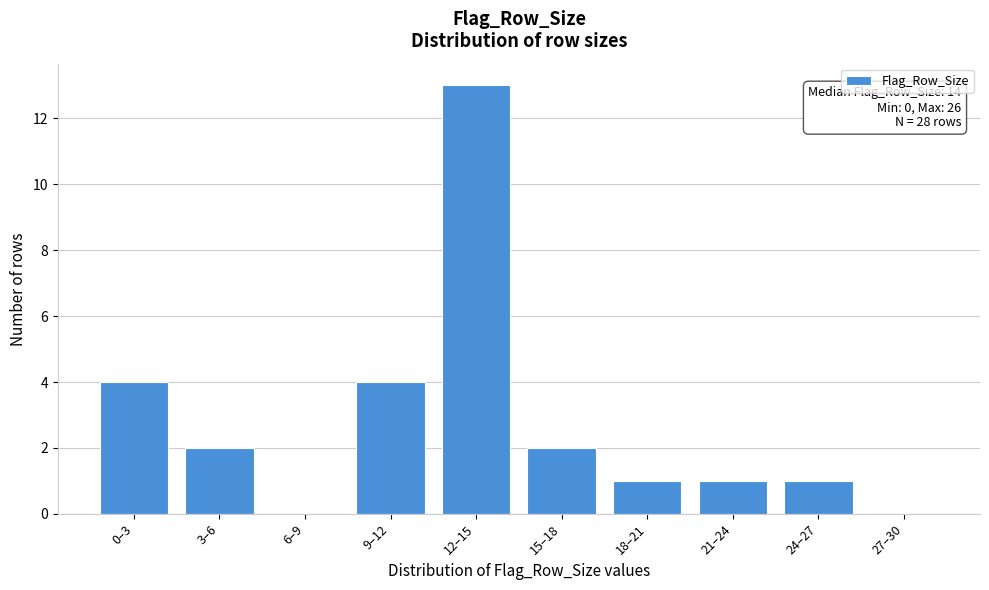

Reading left to right, extract all data points from this chart.

0–3=4	3–6=2	6–9=0	9–12=4	12–15=13	15–18=2	18–21=1	21–24=1	24–27=1	27–30=0